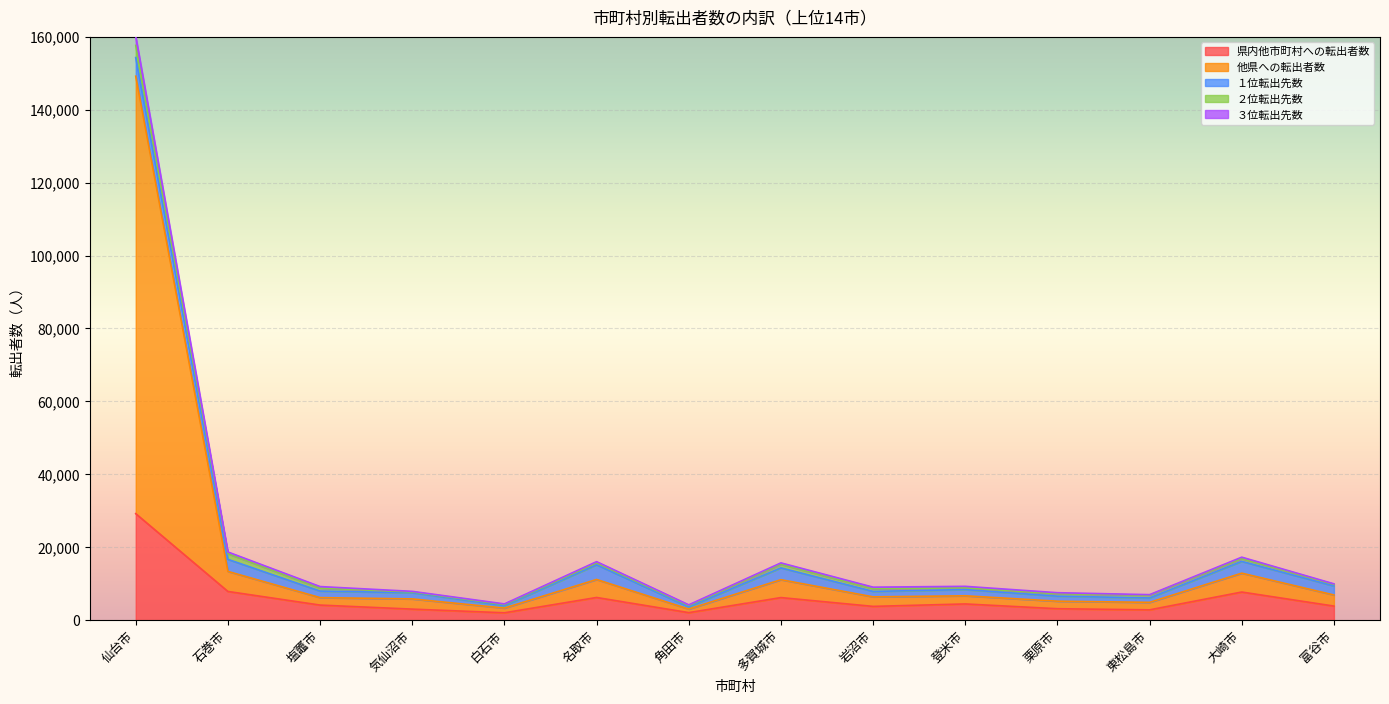

Which category has the highest value in the 県内他市町村への転出者数 series?

仙台市